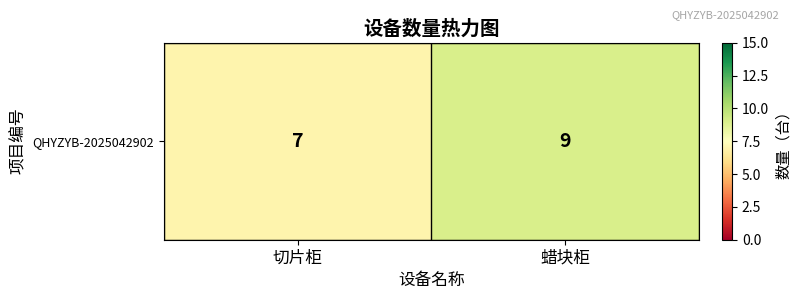

Count the values in the range 7 to 9.

2